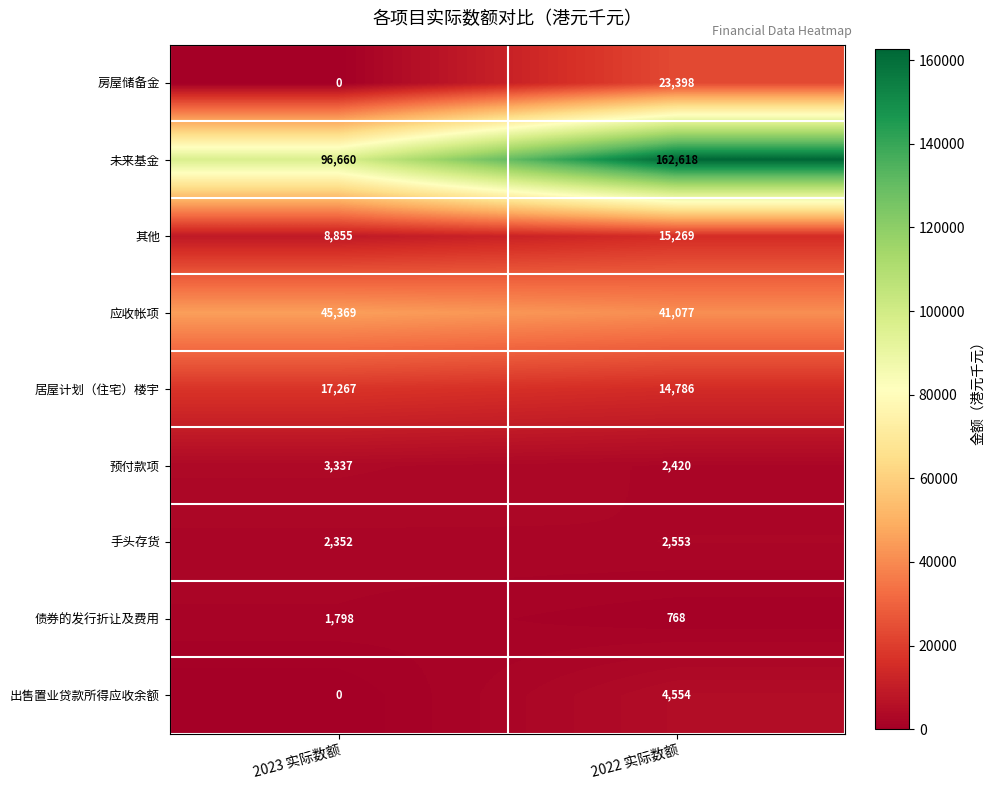

Is it true that 居屋计划（住宅）楼宇 equals 29208 at 2023 实际数额?

False